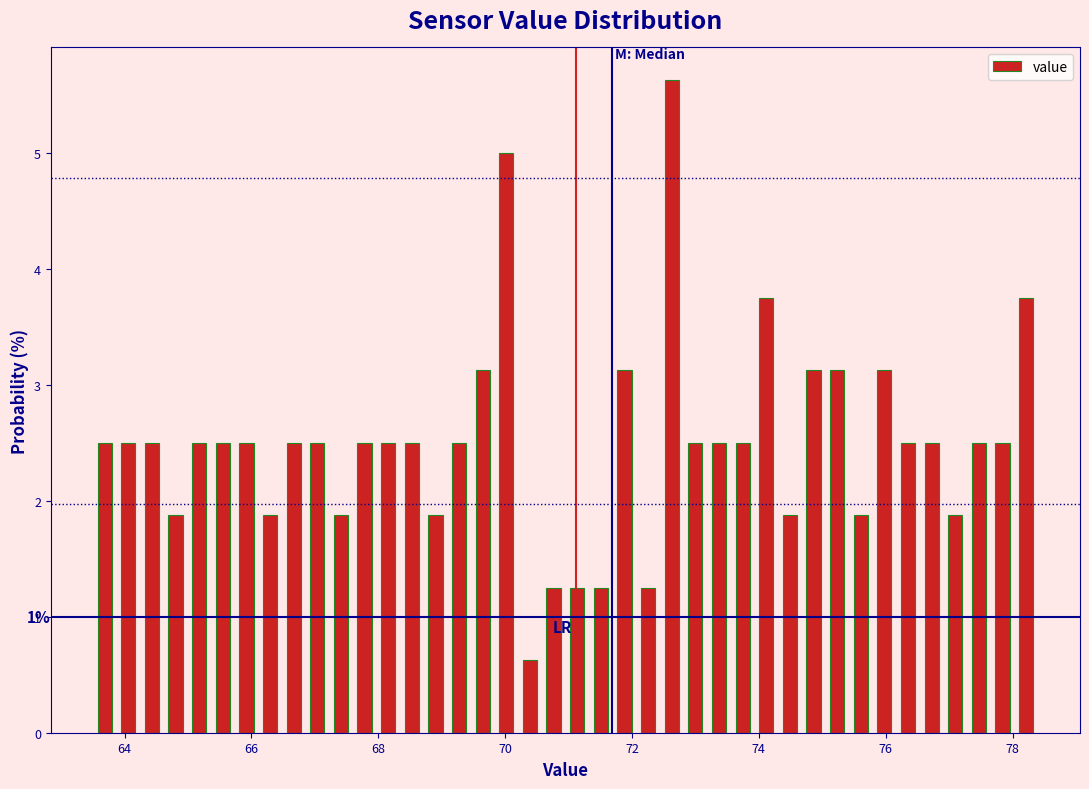

Read against the x-axis, roughly where is the centre of the tallest bar?

72.6